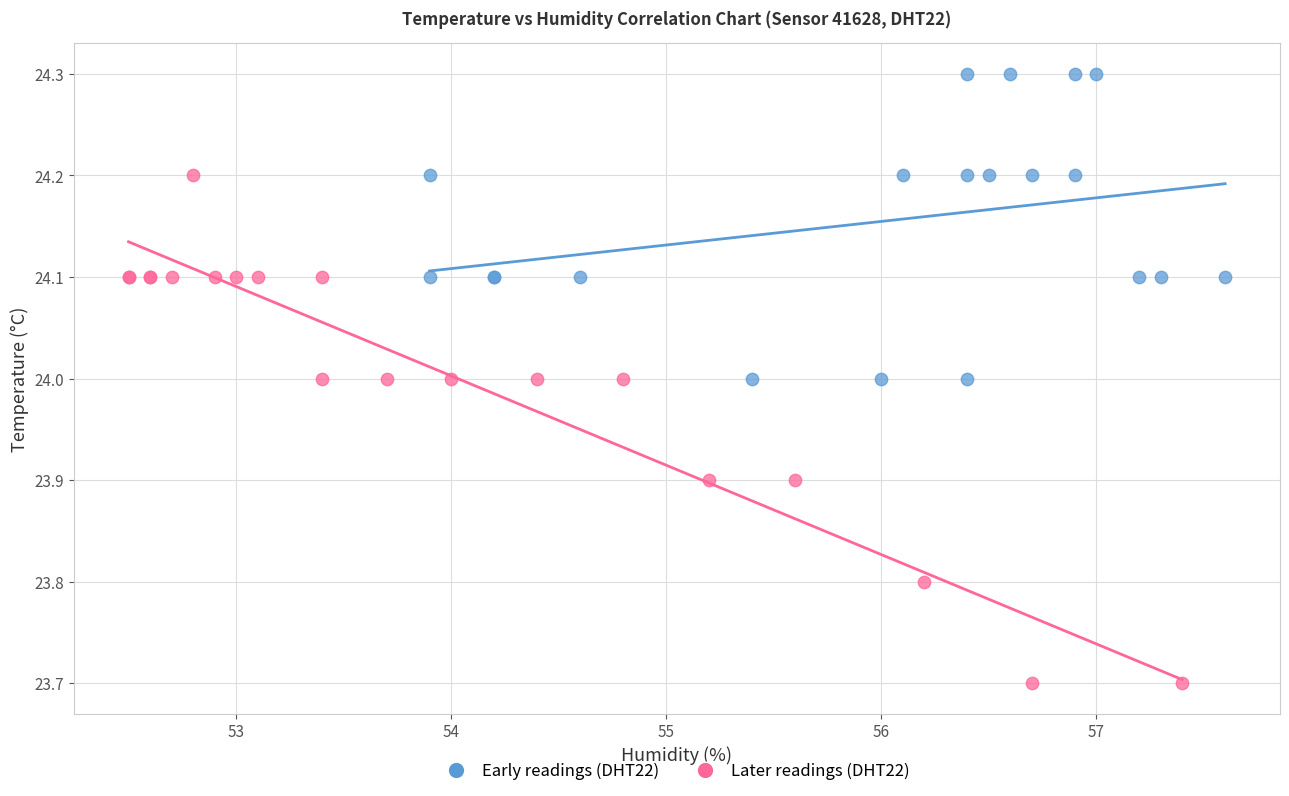

What are all the series names shown in the legend?

Early readings (DHT22), Later readings (DHT22)